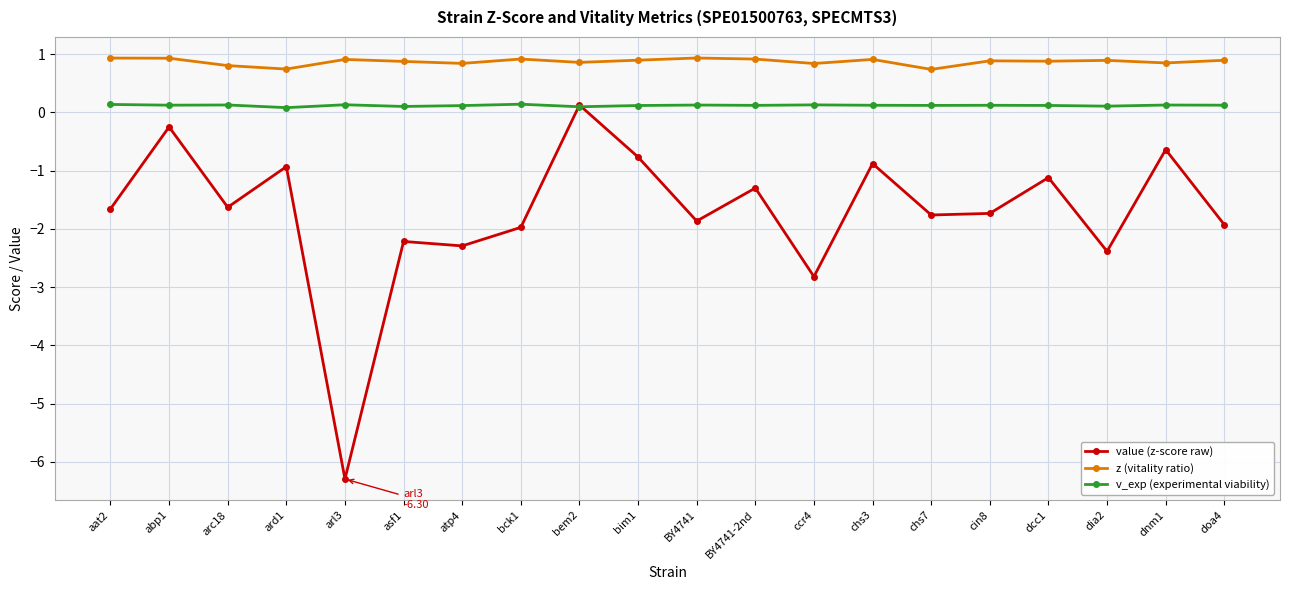

Does the chart display data point markers on the line(s)?

Yes